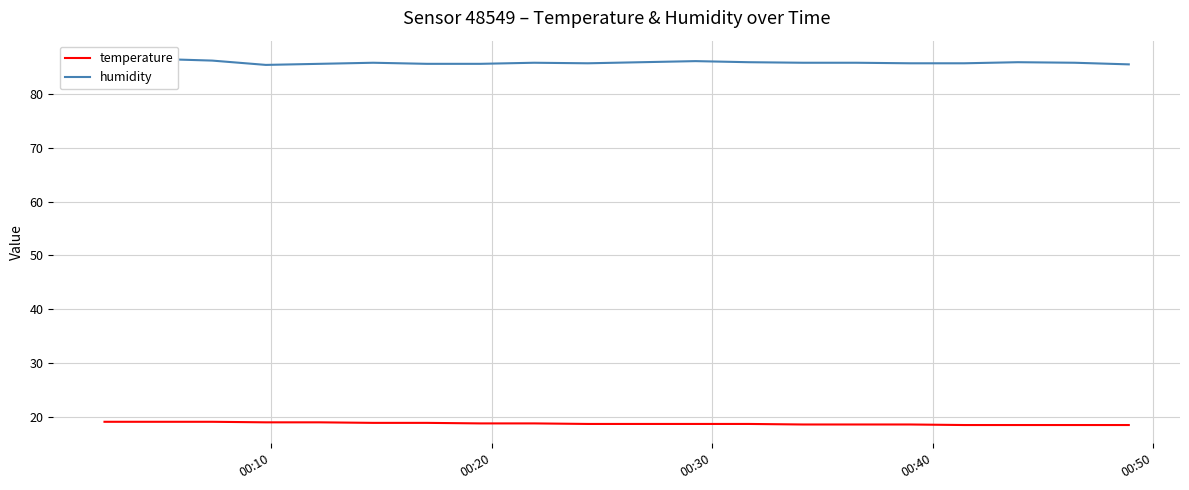

Reading right to left, what are all the values shown in this chart?

temperature: 18.6	18.6	18.6	18.6	18.7	18.7	18.7	18.8	18.8	18.8	18.8	18.9	18.9	19.0	19.0	19.1	19.1	19.2	19.2	19.2
humidity: 85.4	85.7	85.8	85.6	85.6	85.7	85.7	85.8	86.0	85.8	85.6	85.7	85.5	85.5	85.7	85.5	85.3	86.1	86.4	86.1